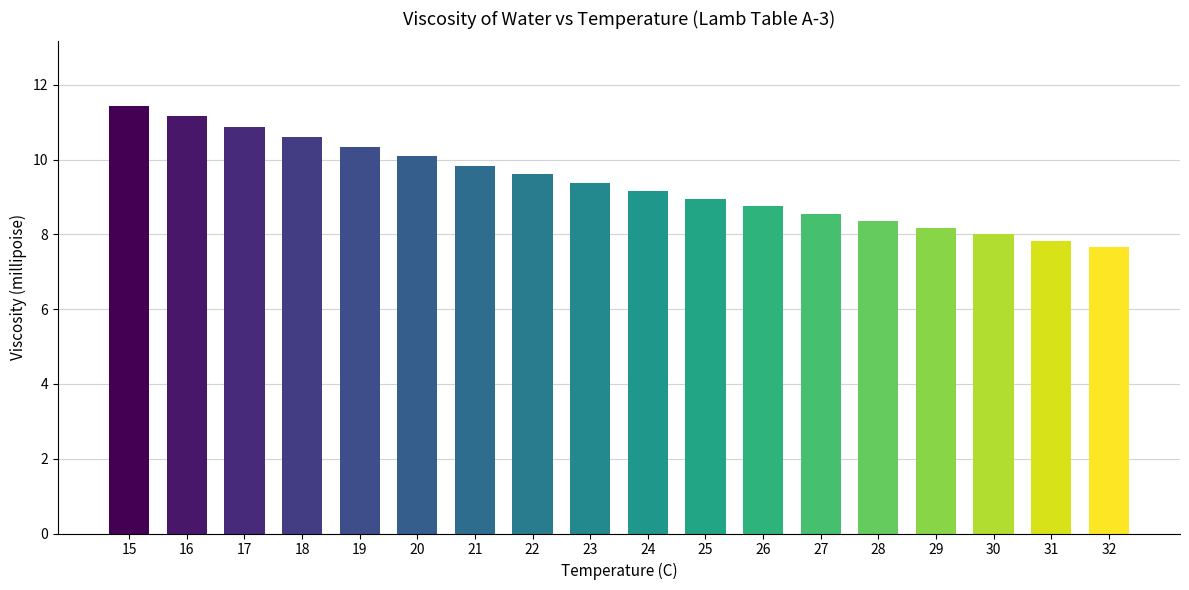

What is the difference between the maximum and second lowest values?

3.6